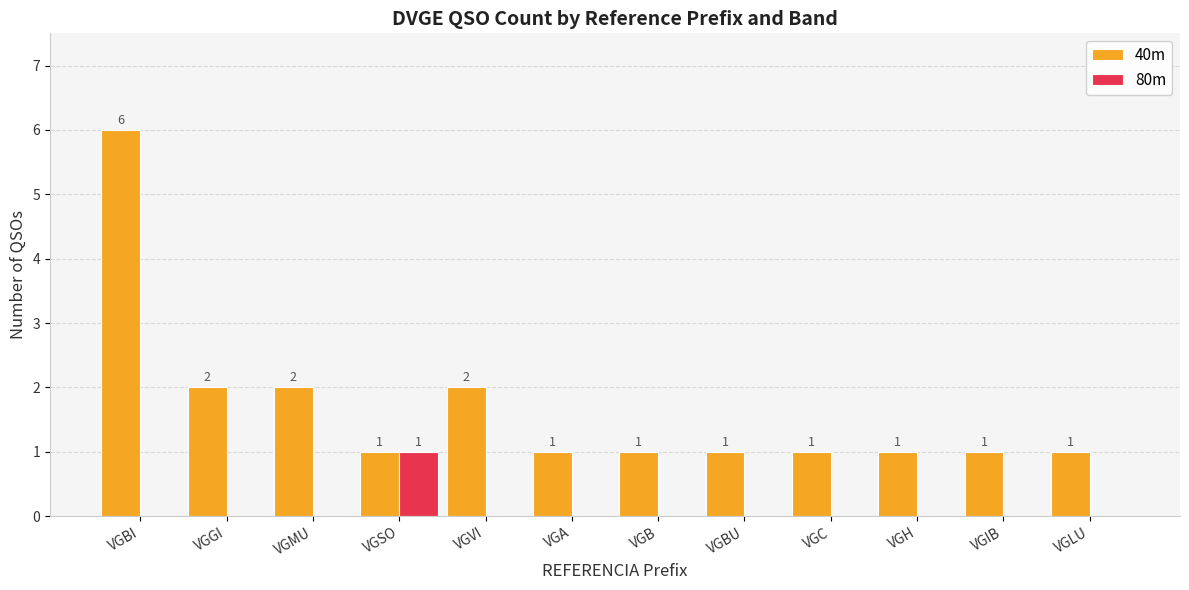

What is the greatest value displayed?

6